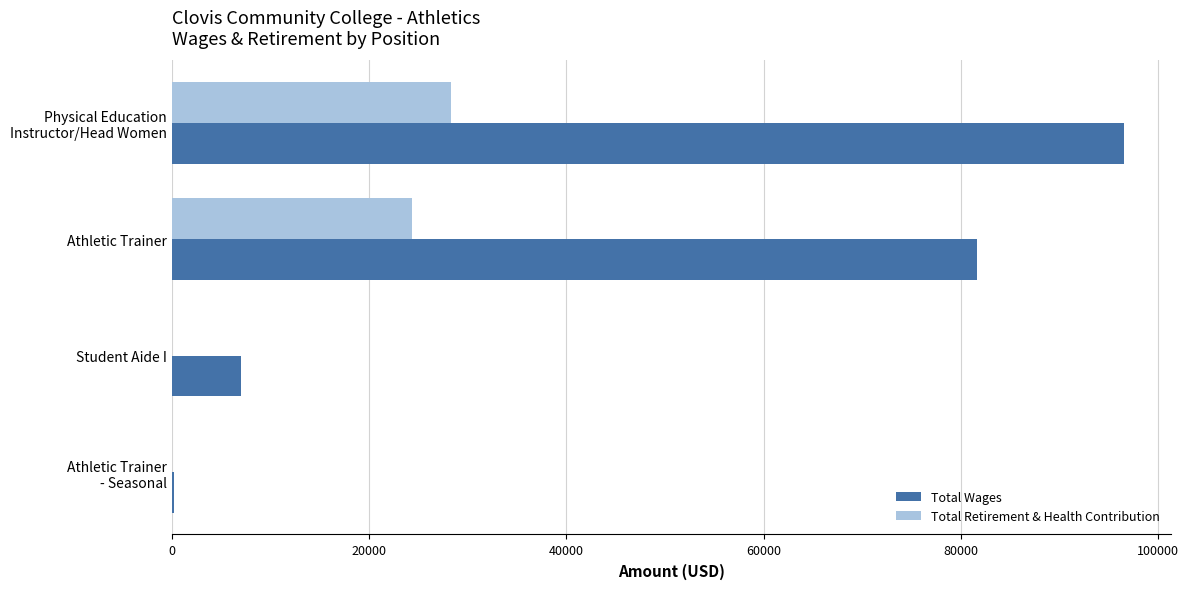

What is the sum of all Total Retirement & Health Contribution values?

52650